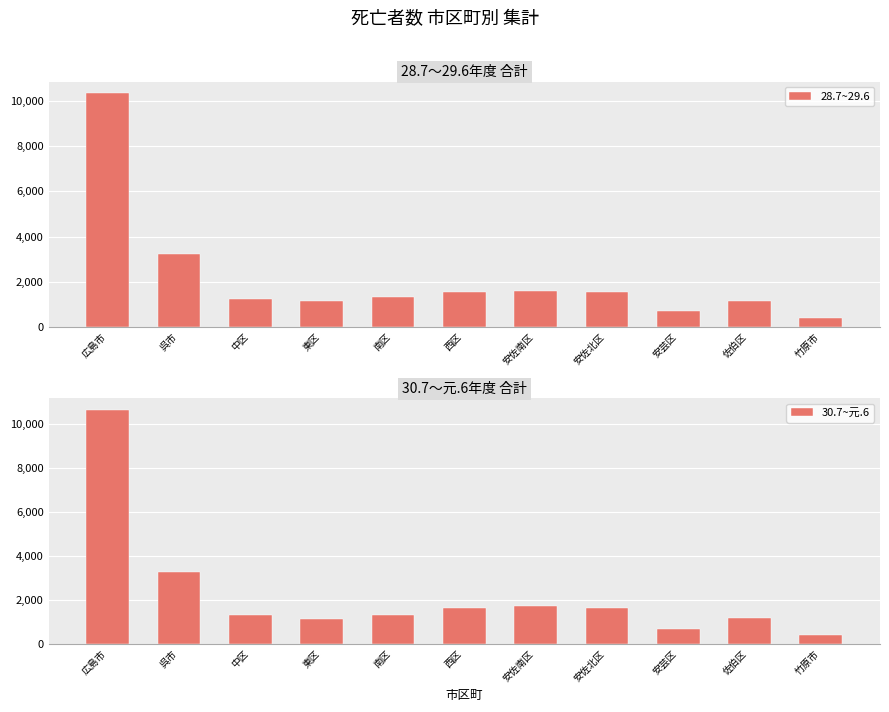

Rank the series by their maximum value, from highest to lowest.

30.7~元.6, 28.7~29.6